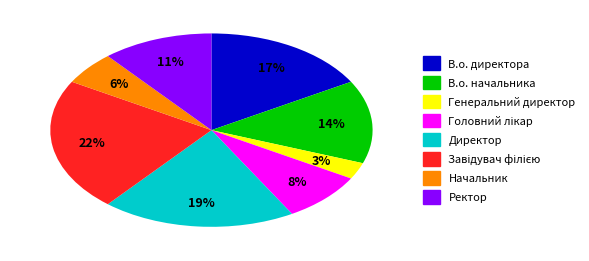

To the nearest percent, what percentage of the pie is Ректор?

11%